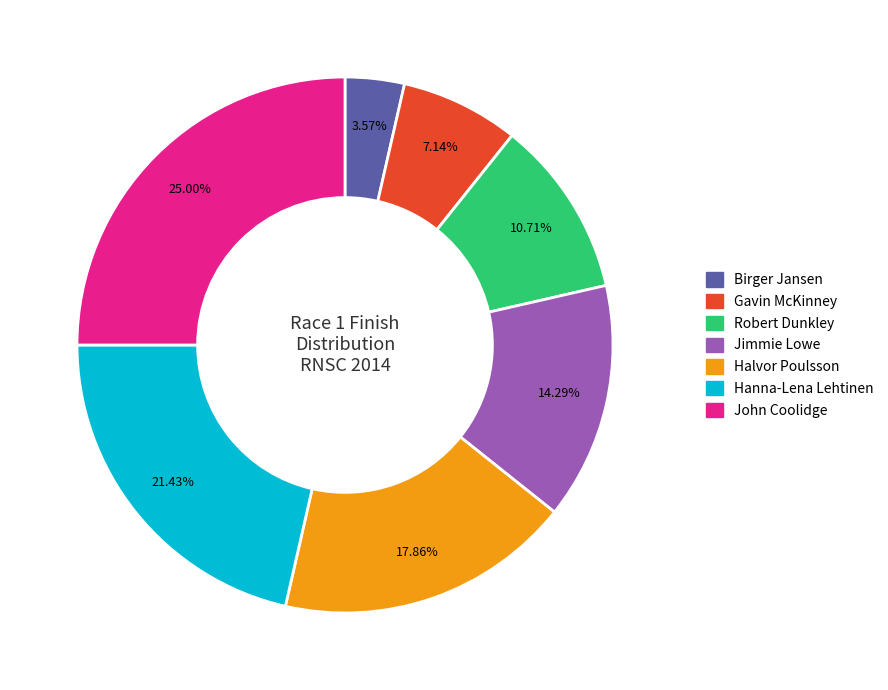

What is the ratio of the value at Jimmie Lowe to the value at Hanna-Lena Lehtinen?

0.7